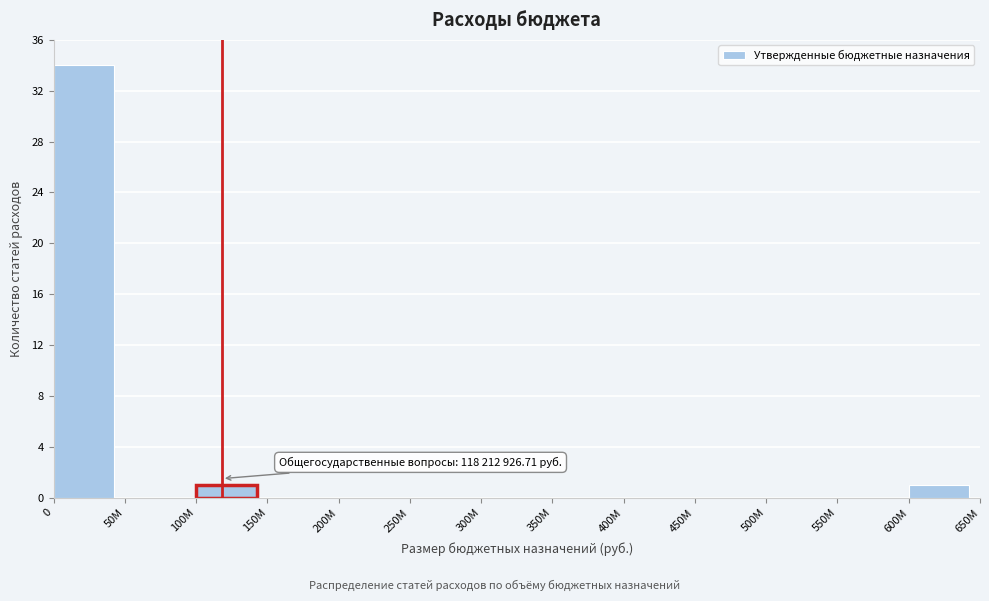

Reading left to right, what are all the values shown in this chart?

0=34	50M=0	100M=1	150M=0	200M=0	250M=0	300M=0	350M=0	400M=0	450M=0	500M=0	550M=0	600M=1